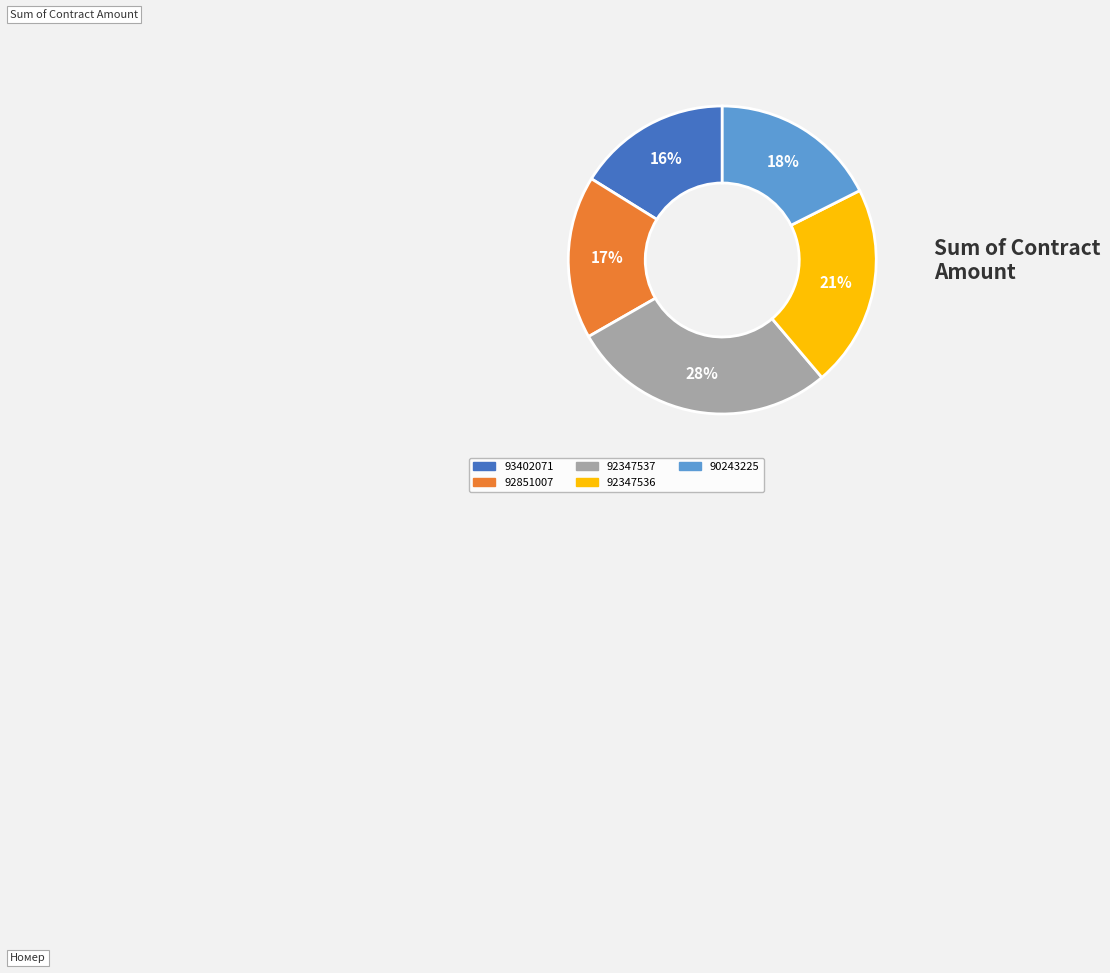

To the nearest percent, what portion does 92347536 represent?

21%